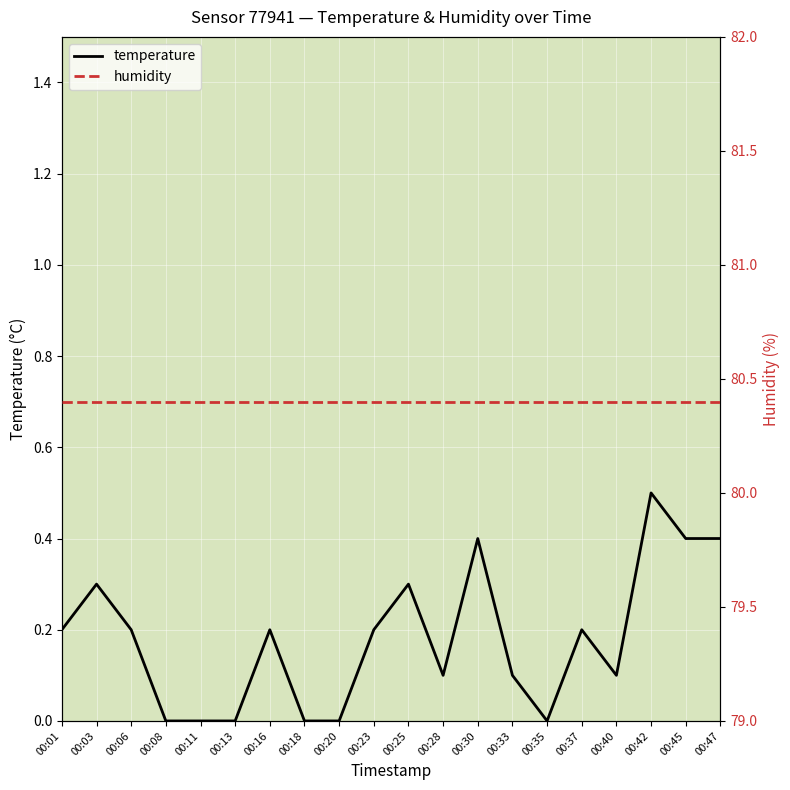

True or false: temperature and humidity cross at least once.

False